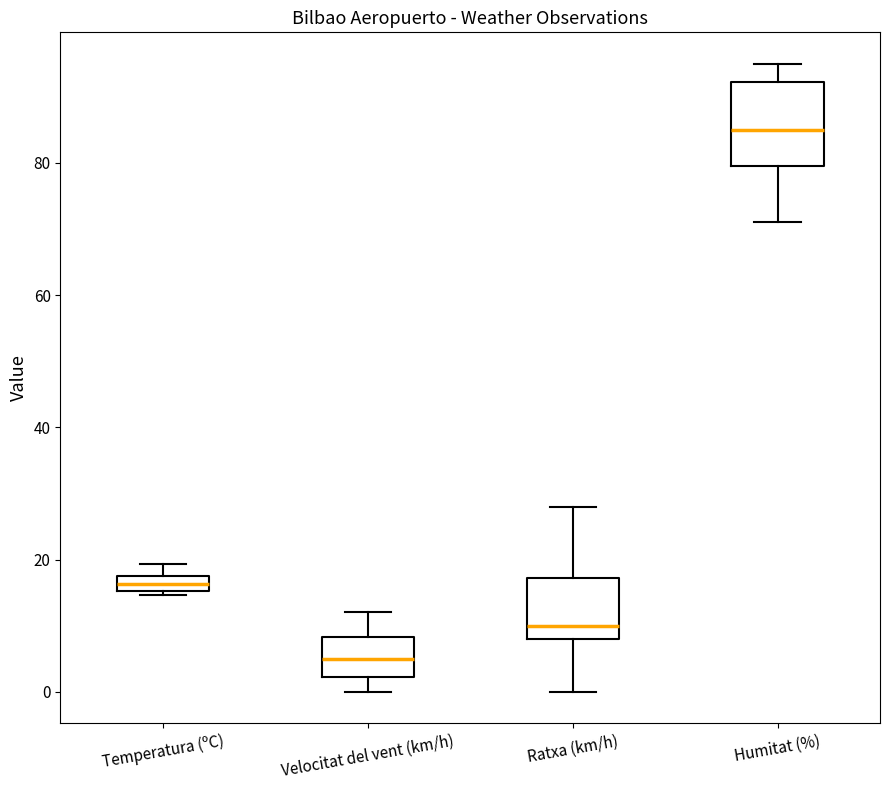

Which box has the highest median line?

Humitat (%)